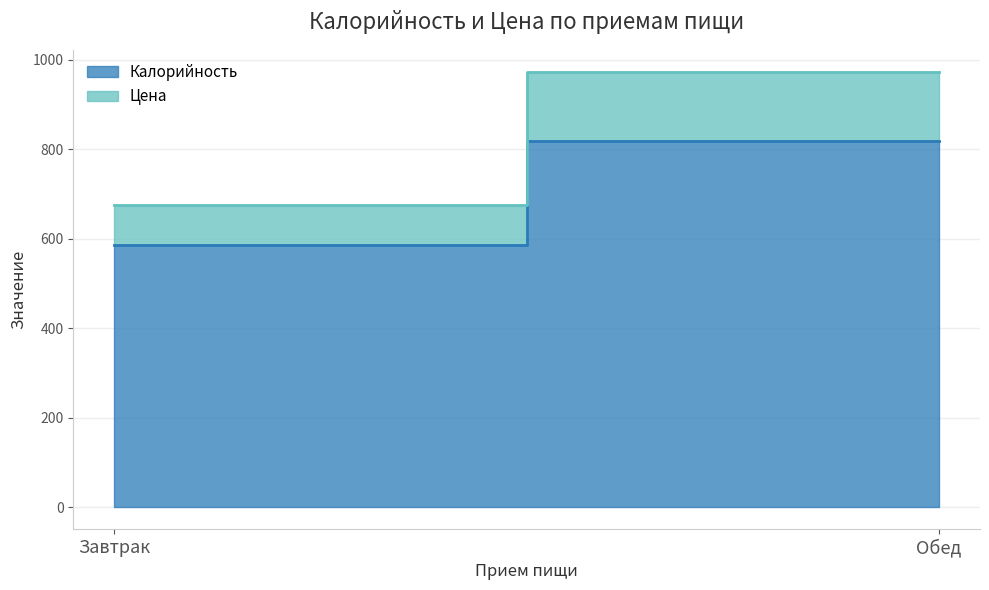

Which series has the largest total across all categories?

Калорийность